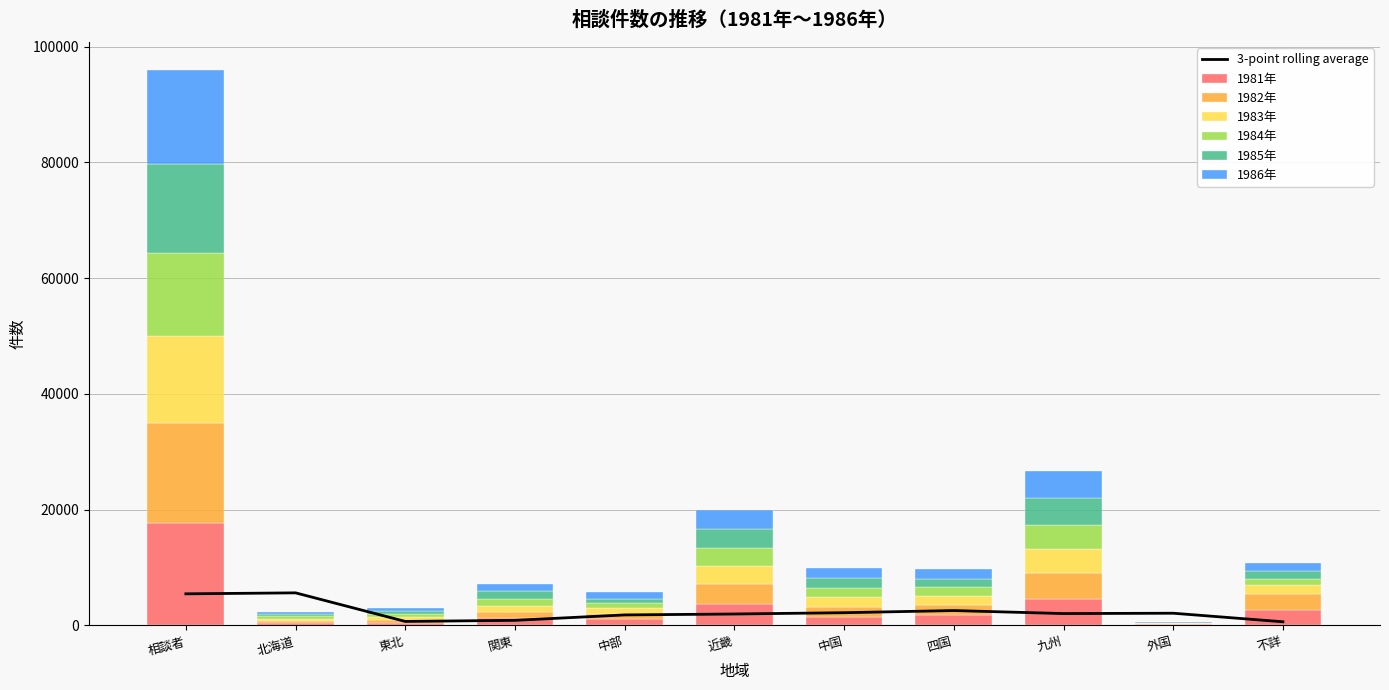

How many bars are there in total?

66